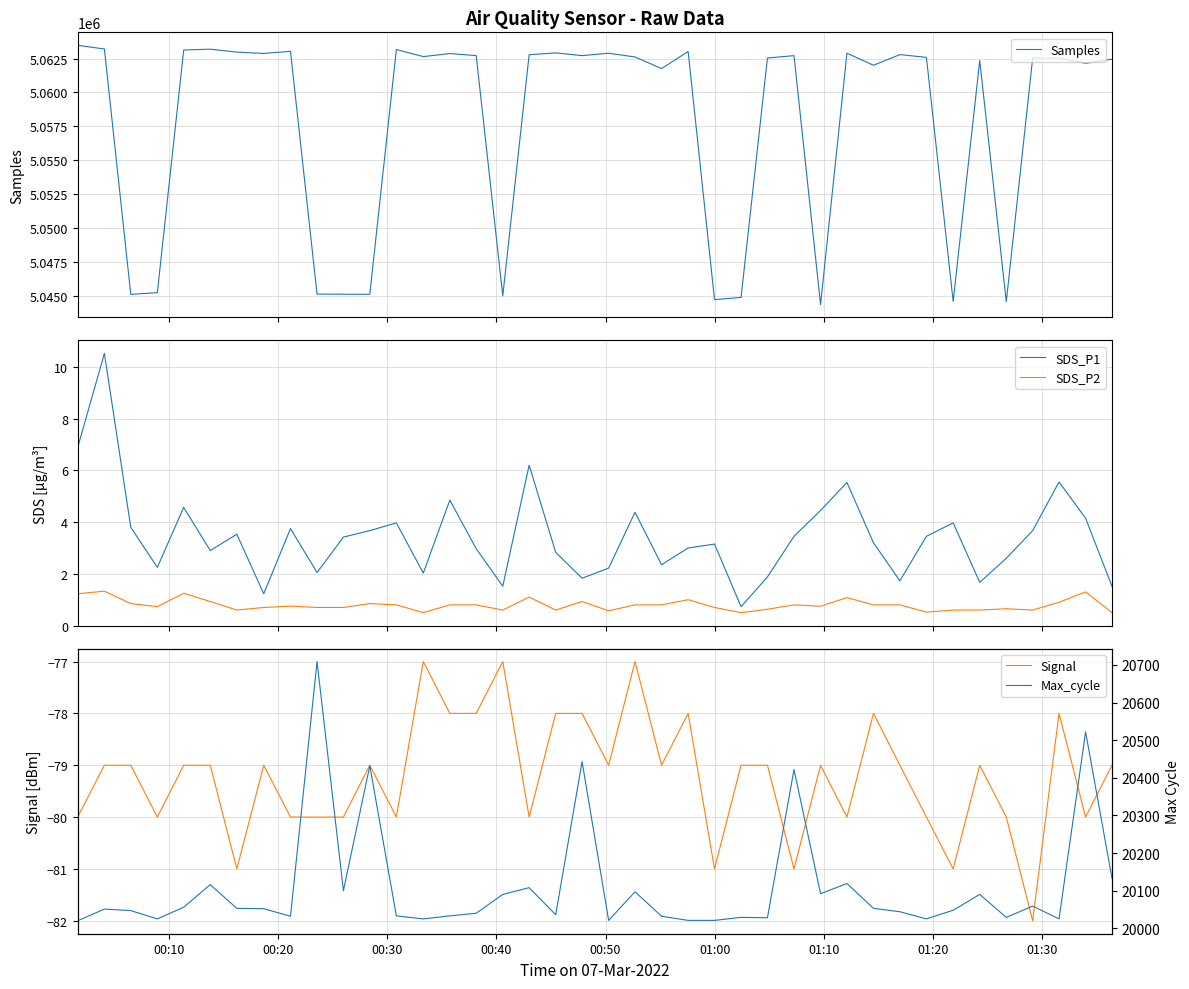

True or false: SDS_P2 and SDS_P1 cross at least once.

False